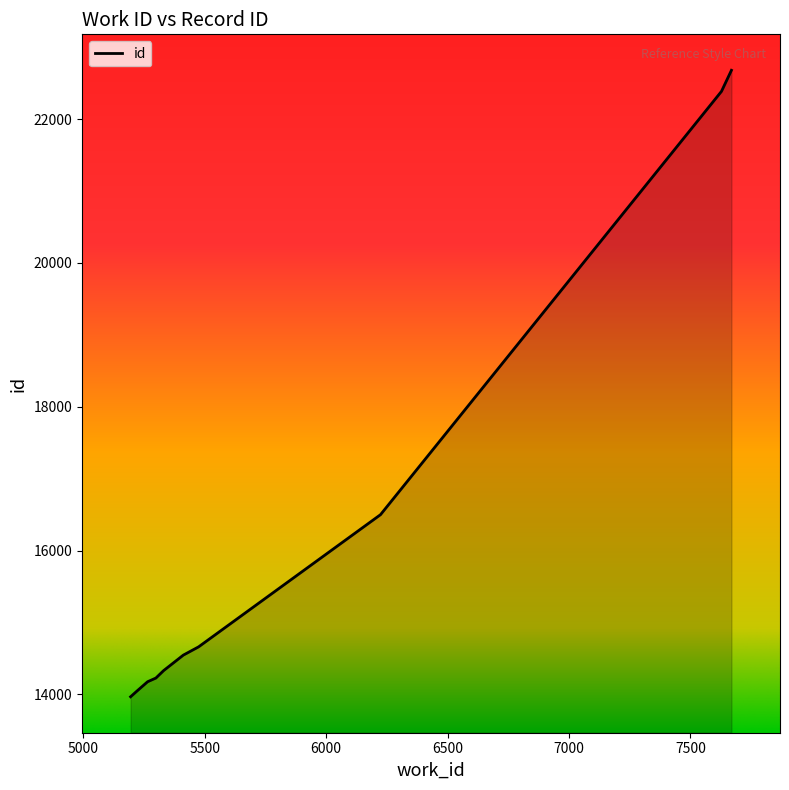

What is the maximum value shown in the chart?

22678